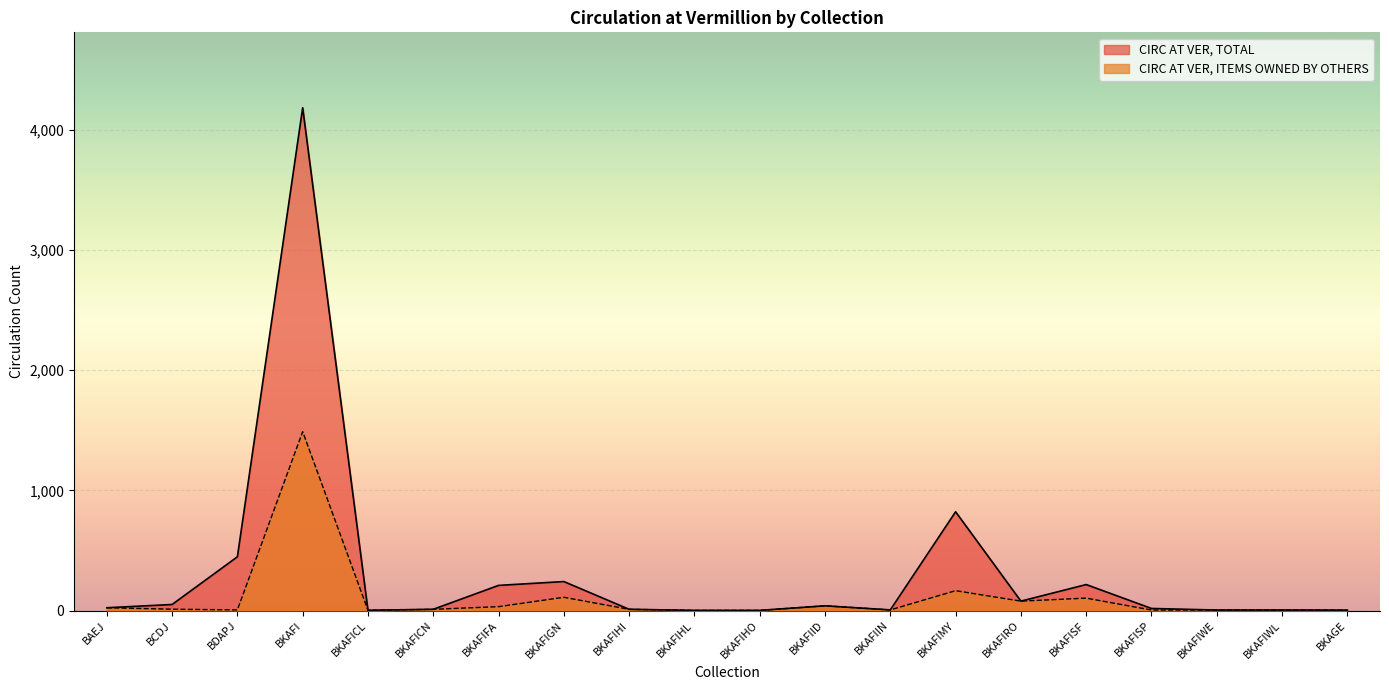

List the series in order of their overall mean, lowest first.

CIRC AT VER, ITEMS OWNED BY OTHERS, CIRC AT VER, TOTAL